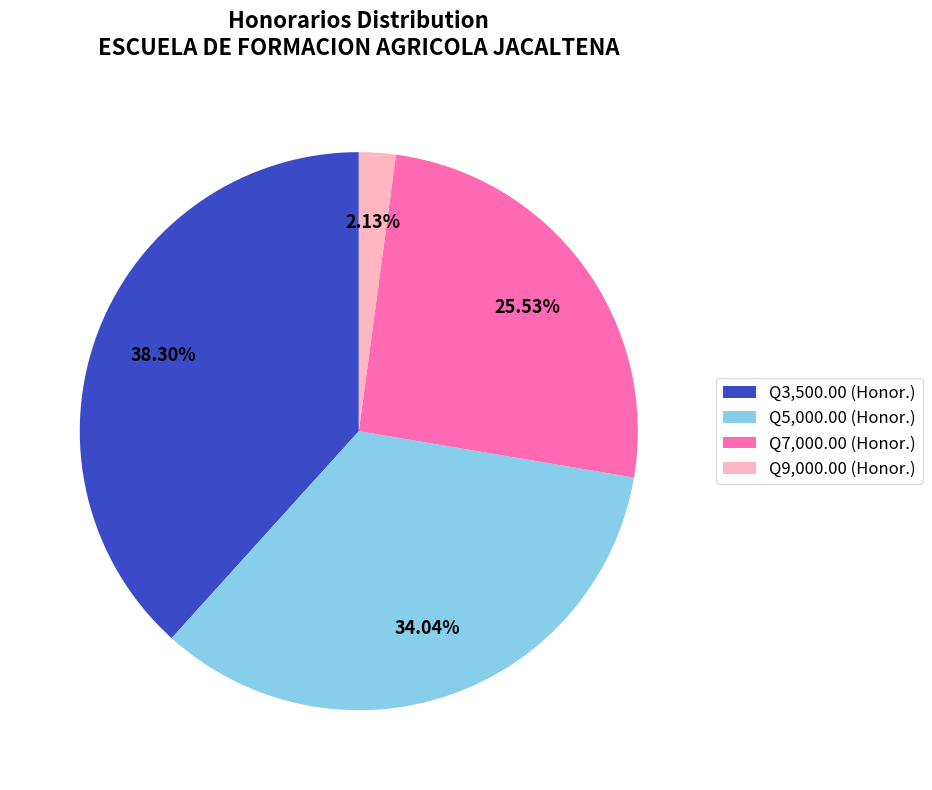

Which slice is the largest?

Q3,500.00